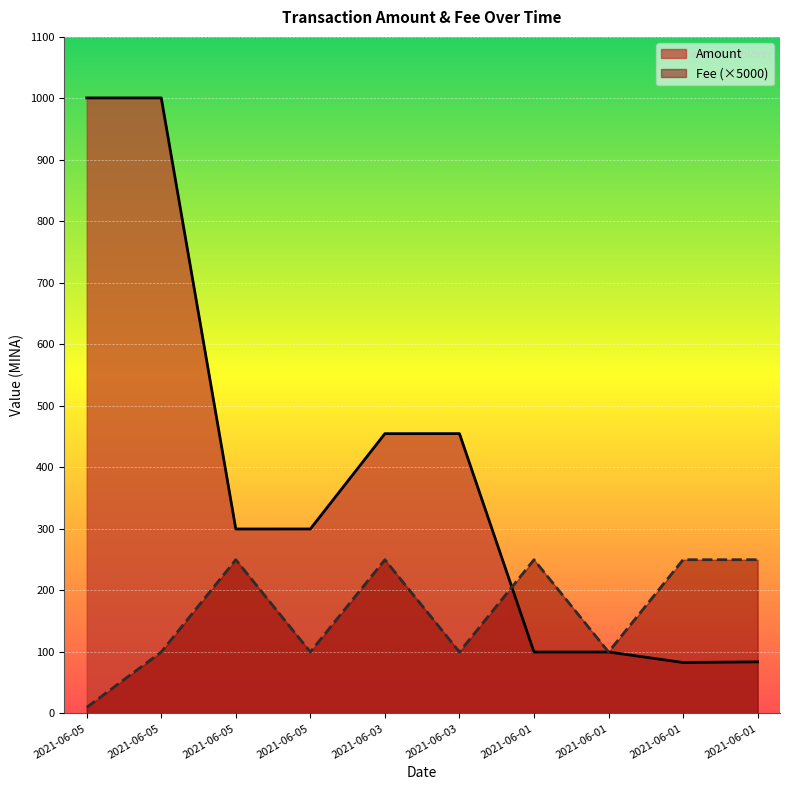

How many lines are shown in the chart?

2